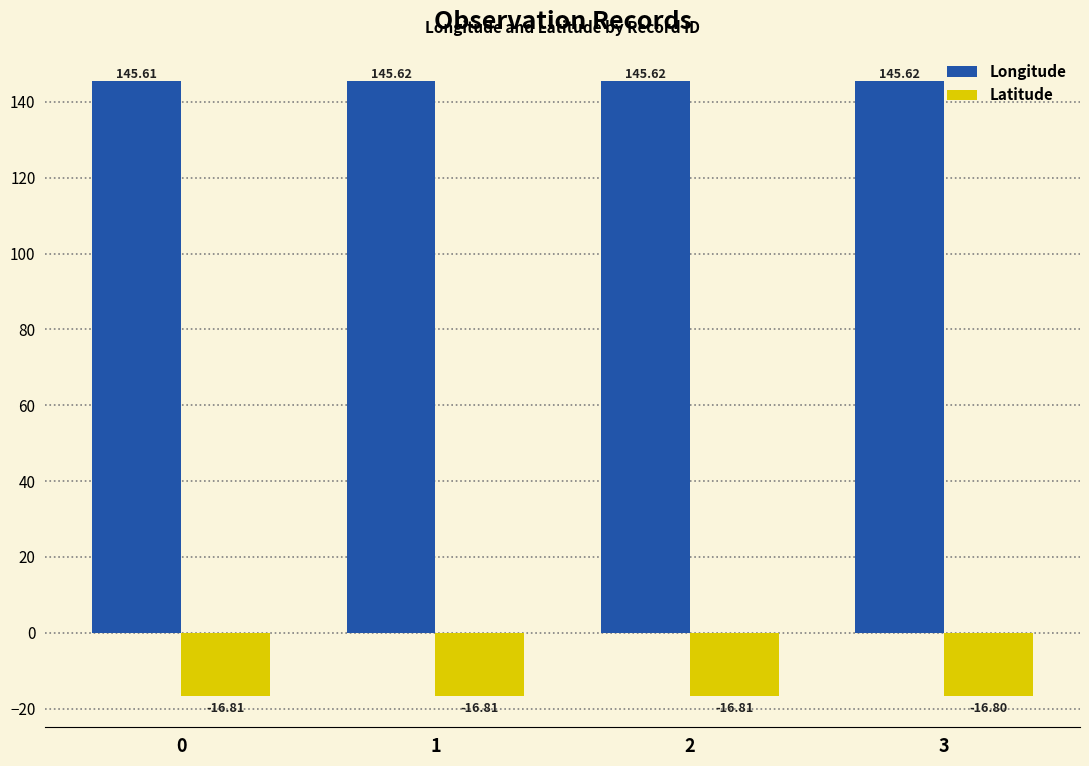

What is the spread (max minus min) of values at 3?

162.4